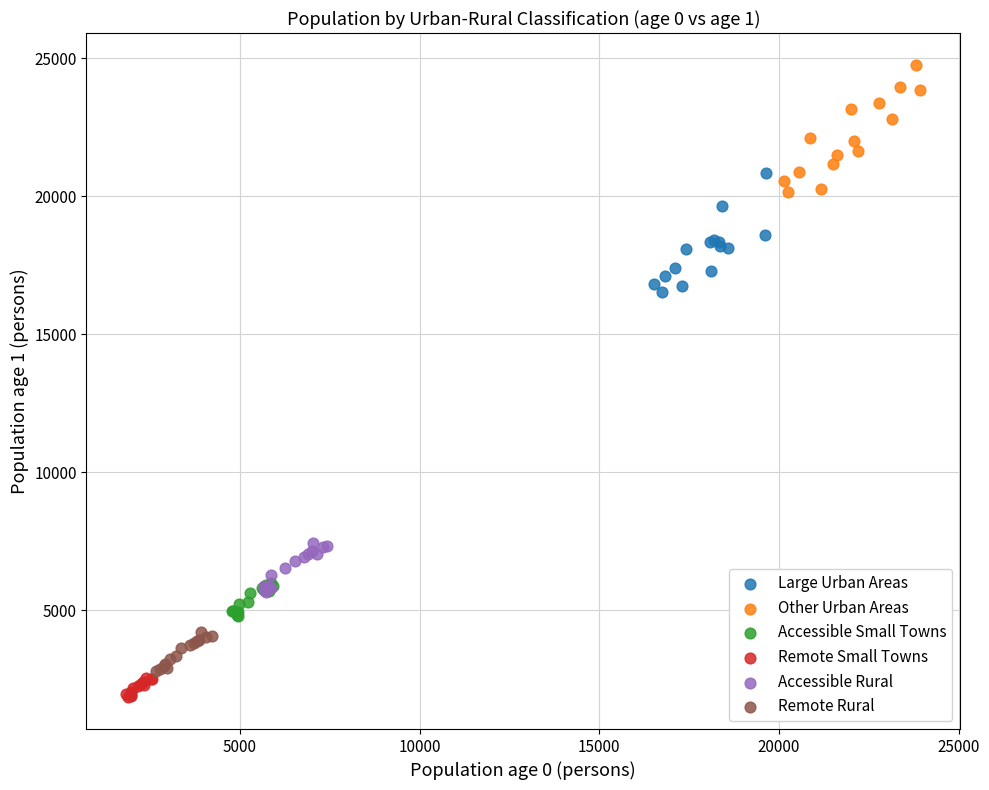

Which series has the largest Y range (max minus min)?

Other Urban Areas